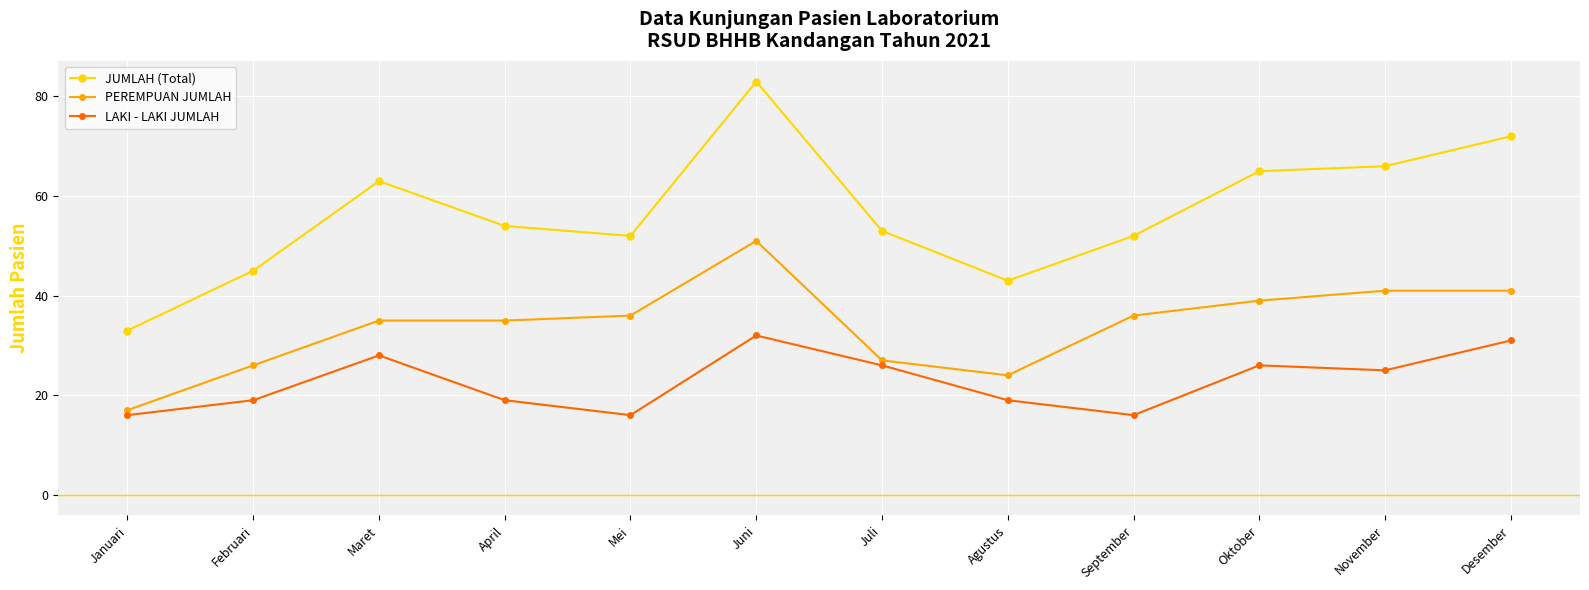

What is the sum of the PEREMPUAN JUMLAH values at Juni and Januari?

68